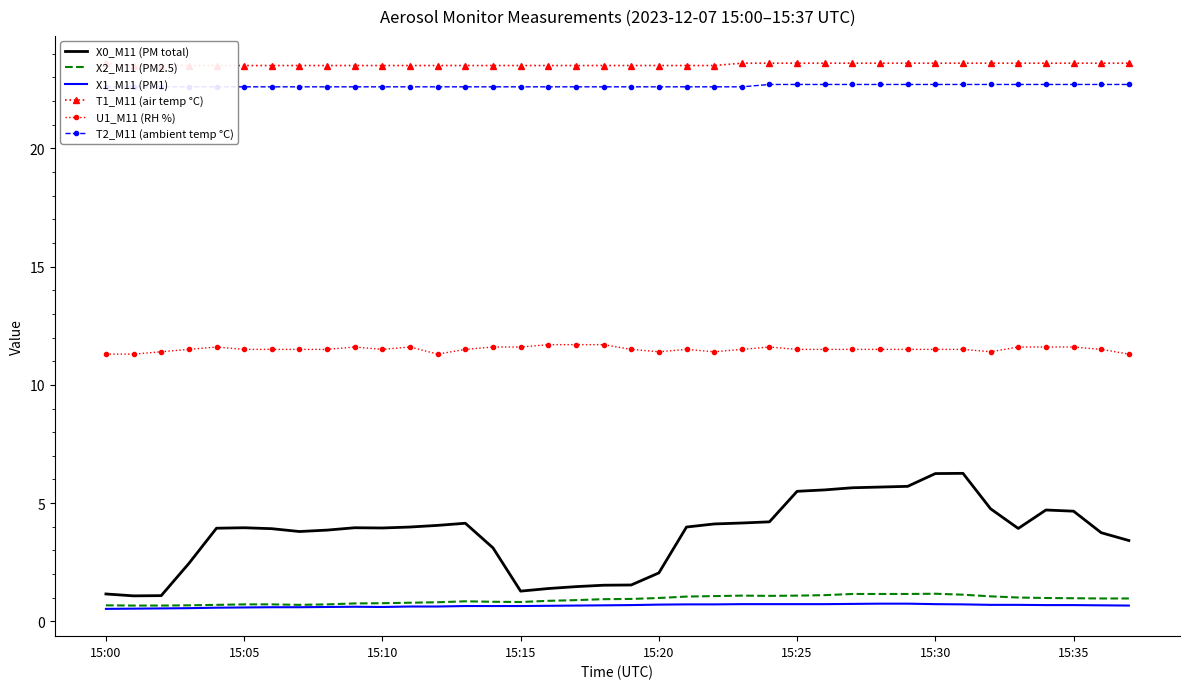

True or false: X0_M11 (PM total) and T2_M11 (ambient temp °C) intersect in this chart.

False